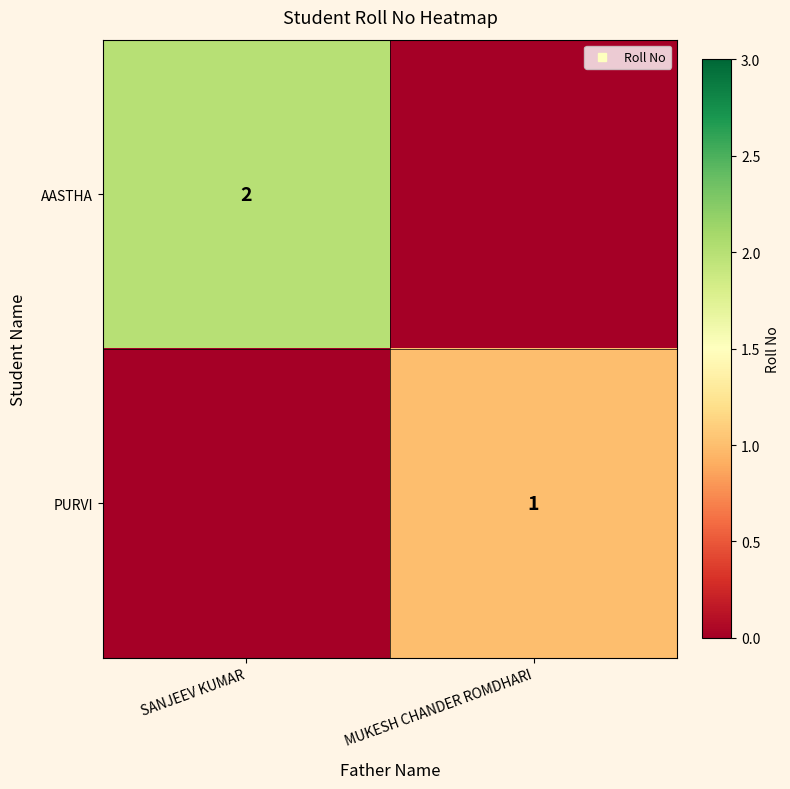

At MUKESH CHANDER ROMDHARI, list the series in order from smallest to largest.

AASTHA, PURVI